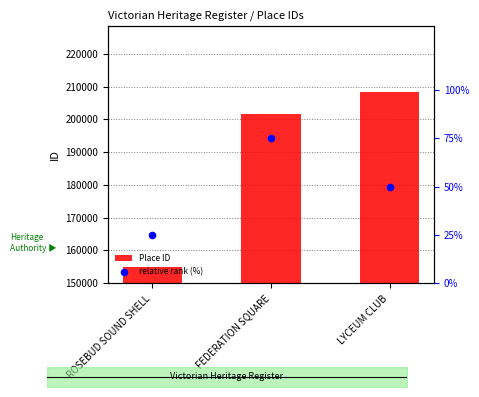

What are all the series names shown in the legend?

Place ID, relative rank (%)